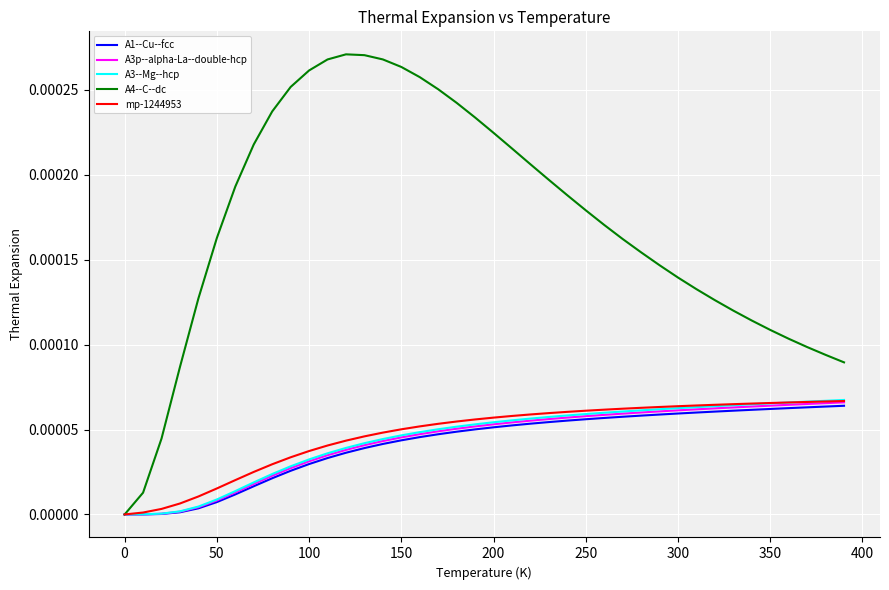

How many lines are shown in the chart?

5